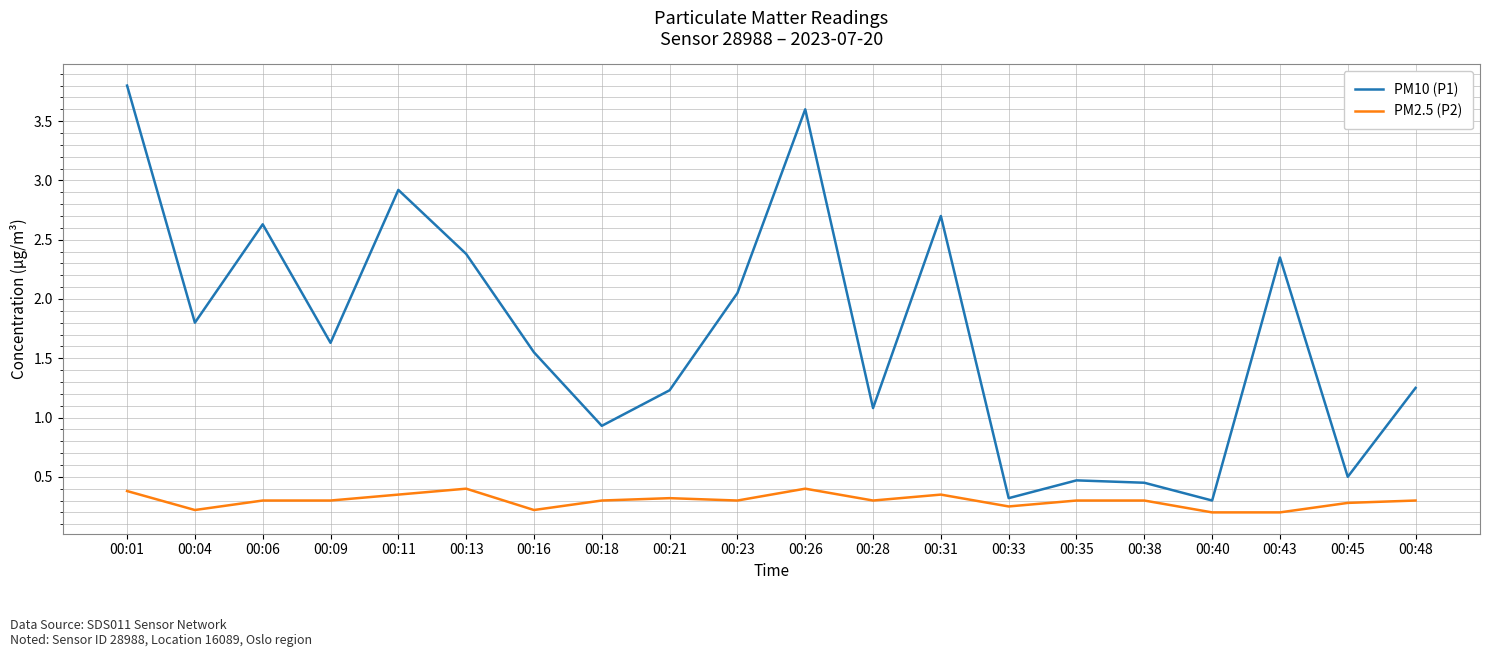

What is the total value across all series at 00:26?

4.0